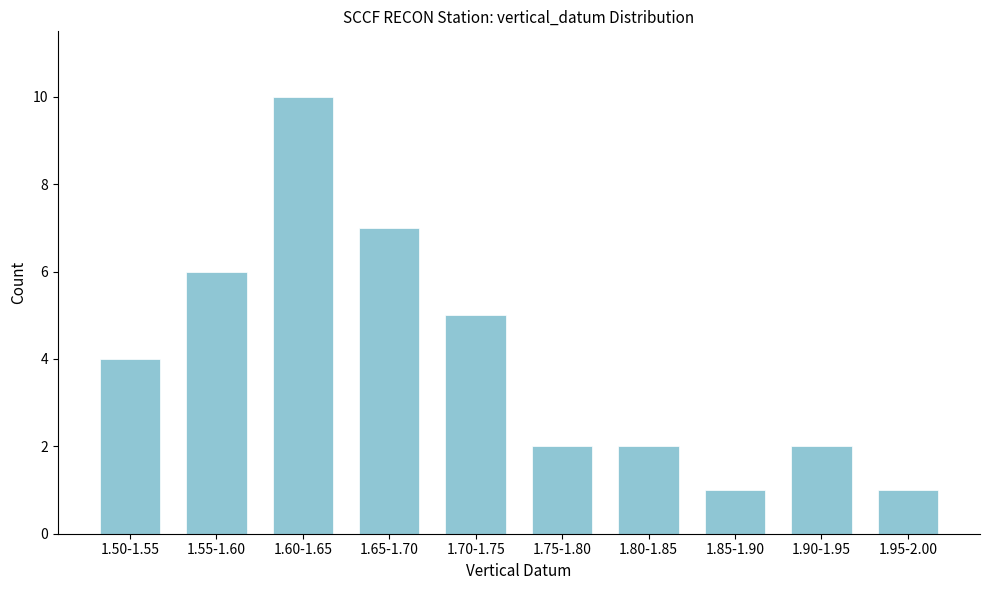

Reading left to right, list all the values displayed in this chart.

4	6	10	7	5	2	2	1	2	1